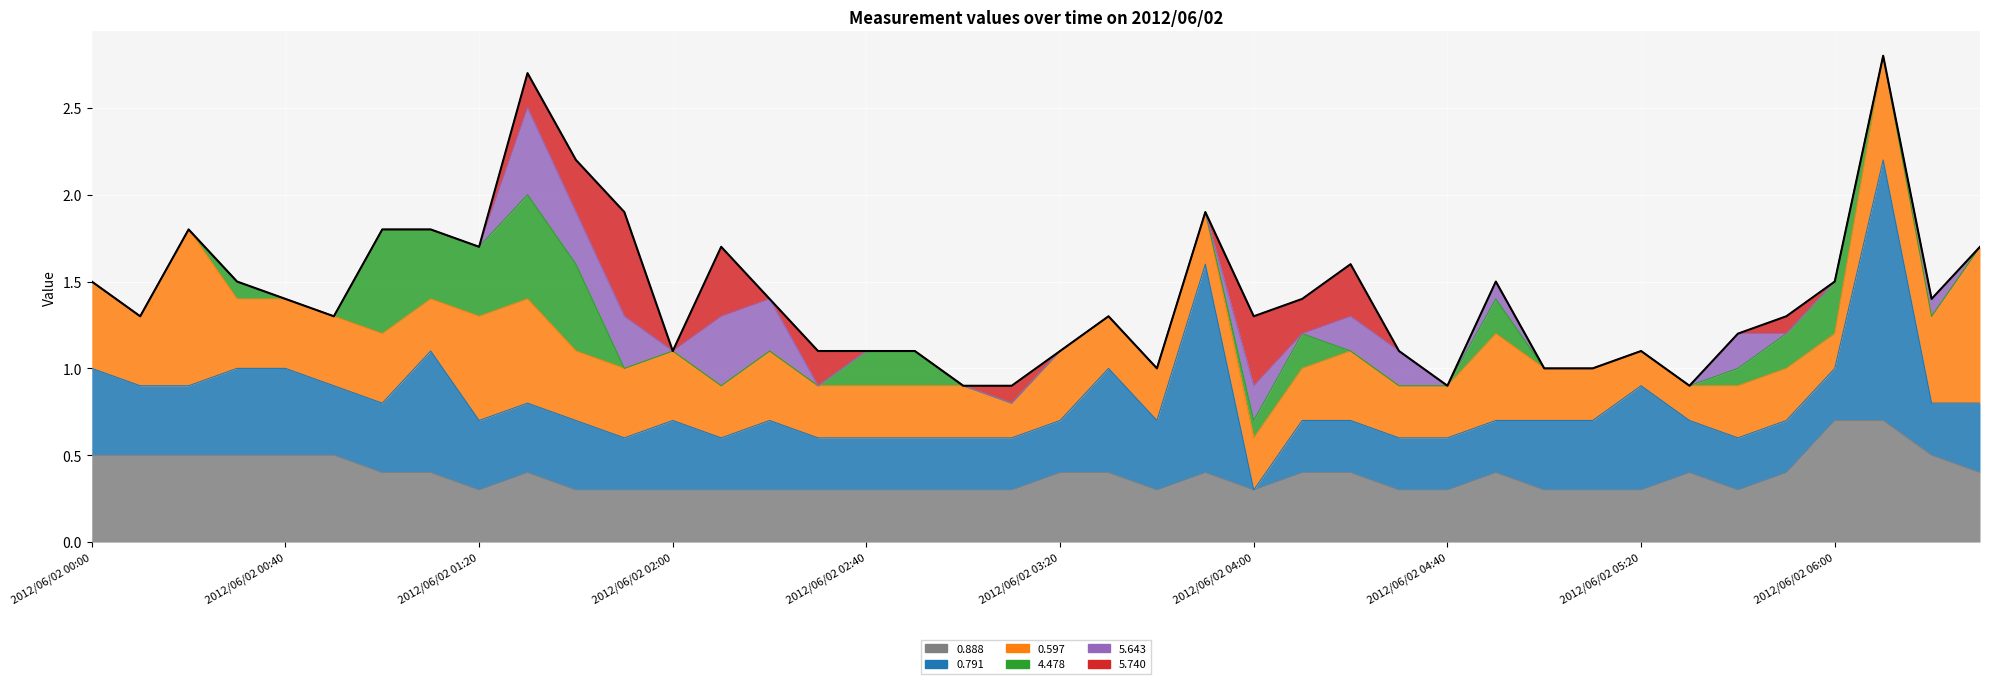

At which category does the chart reach its peak across all series?

2012/06/02 06:10